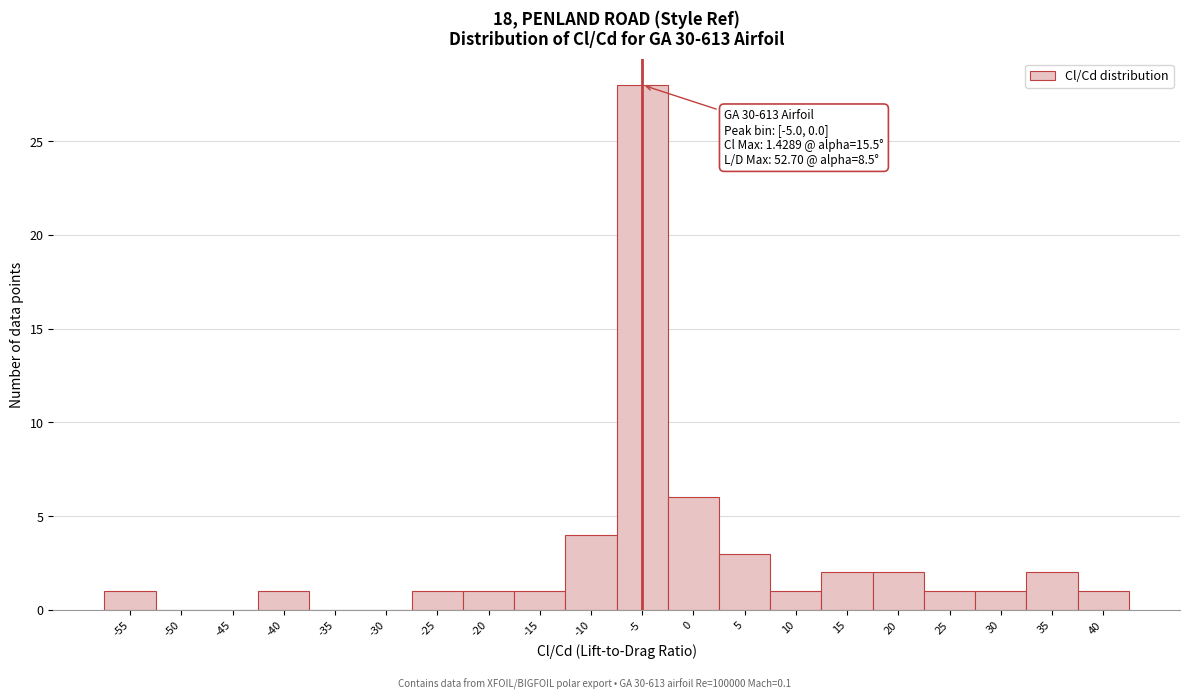

Reading left to right, extract all data points from this chart.

-55=1	-50=0	-45=0	-40=1	-35=0	-30=0	-25=1	-20=1	-15=1	-10=4	-5=28	0=6	5=3	10=1	15=2	20=2	25=1	30=1	35=2	40=1